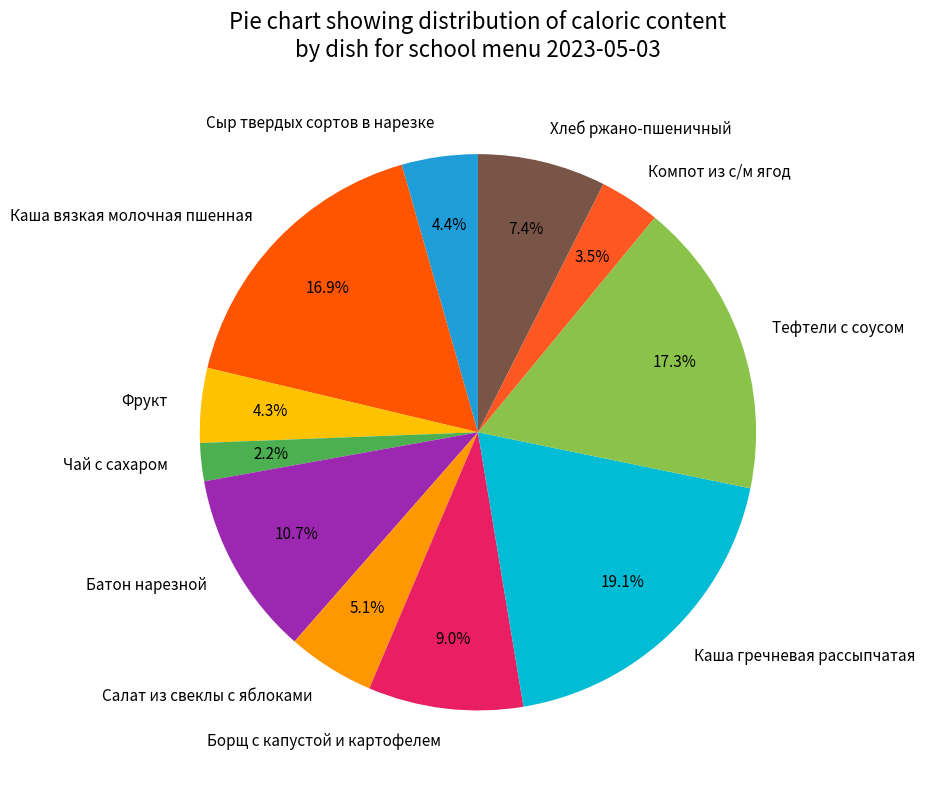

To the nearest percent, what percentage of the pie is Тефтели с соусом?

17%